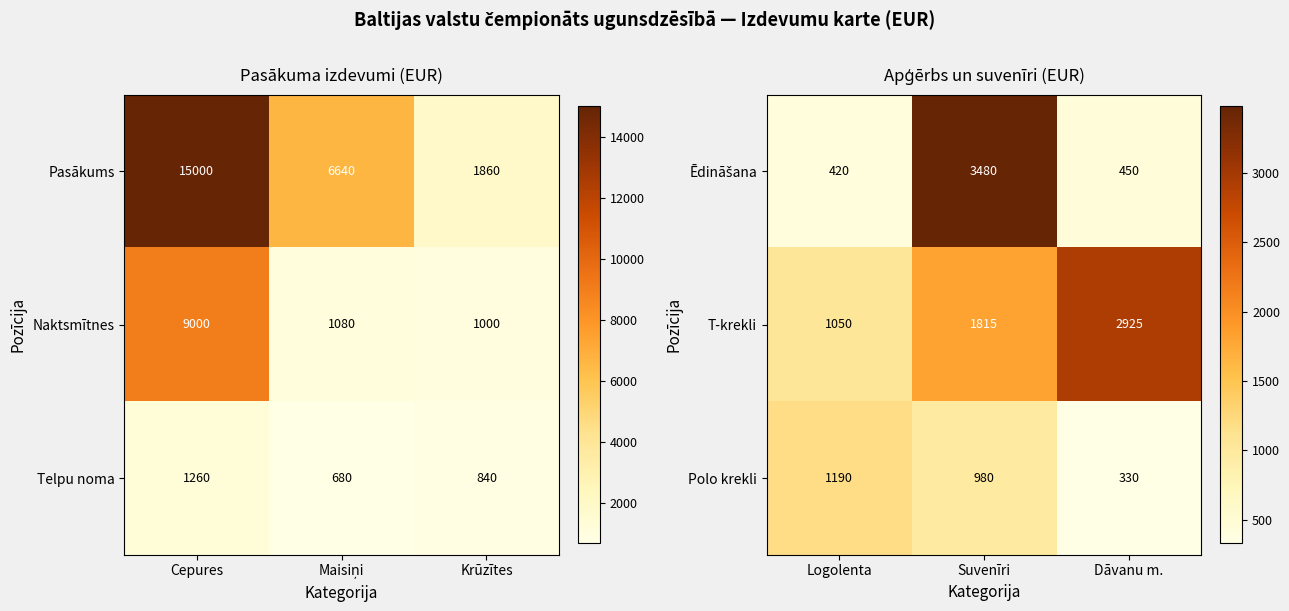

At which label is T-krekli closest to 1987?

Suvenīri